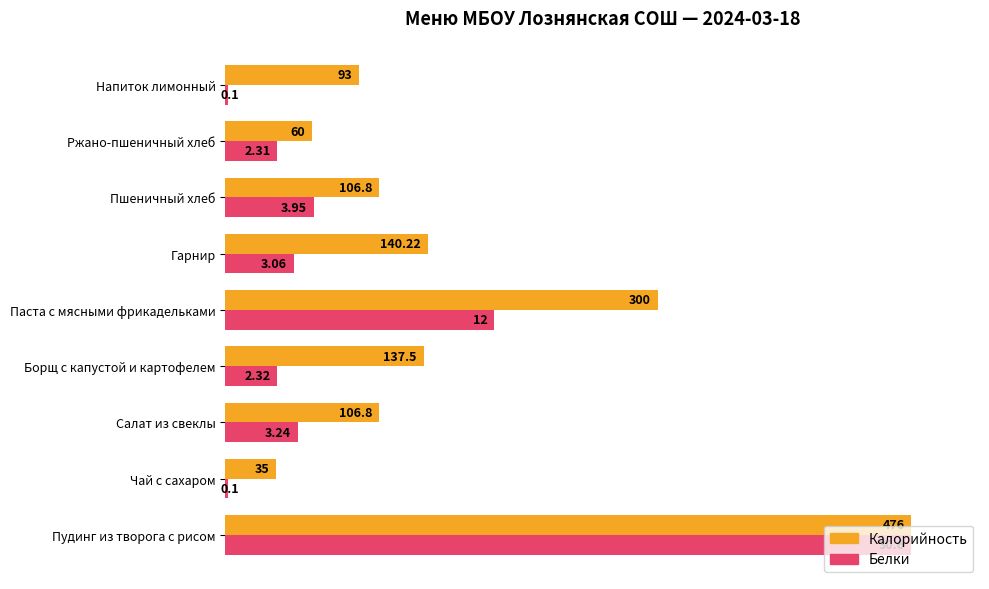

What are all the series names shown in the legend?

Калорийность, Белки